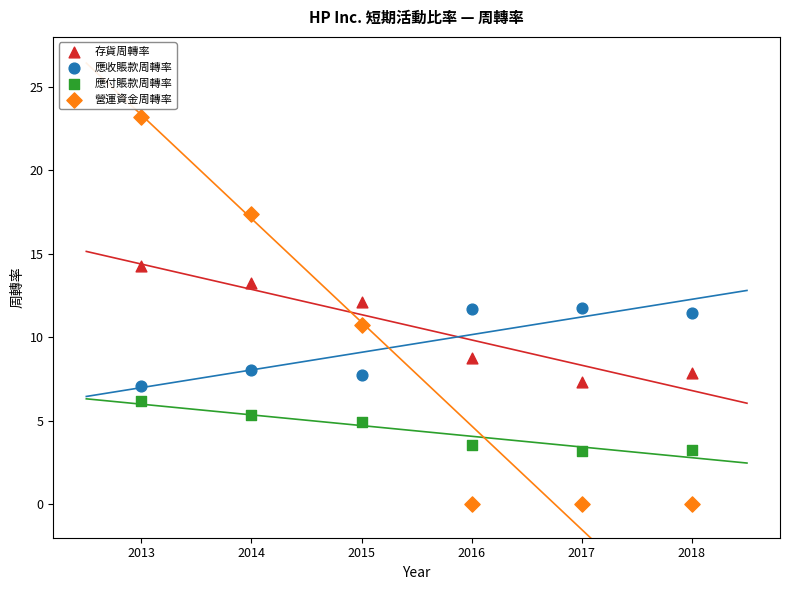

In the 存貨周轉率 series, what Y value is closest to 10?

8.8